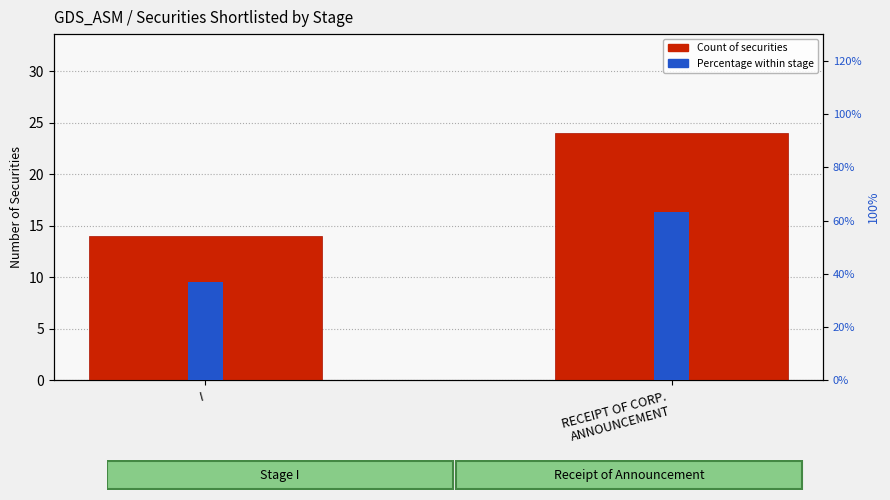

List the series in order of their peak value, highest first.

Percentage within stage, Count of securities